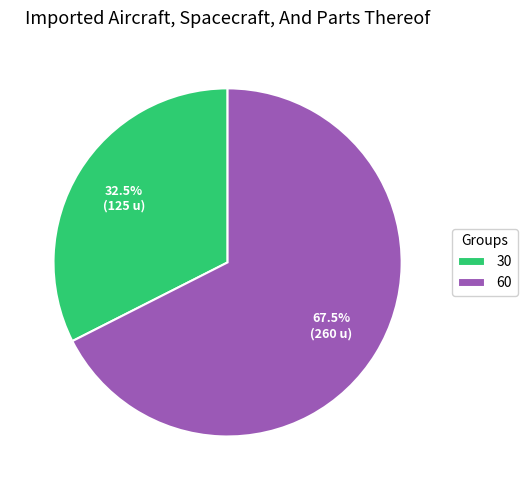

How many segments does this pie chart have?

2